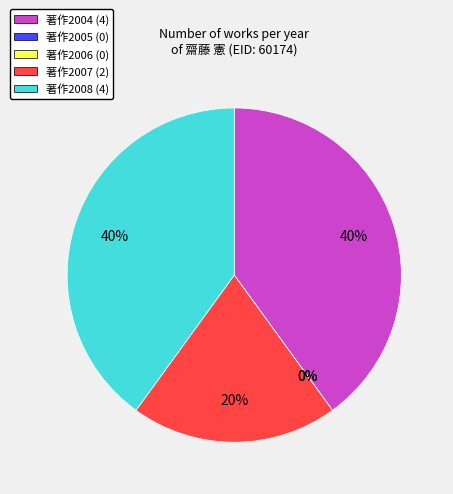

How much of the chart is everything except 著作2008?

60.0%